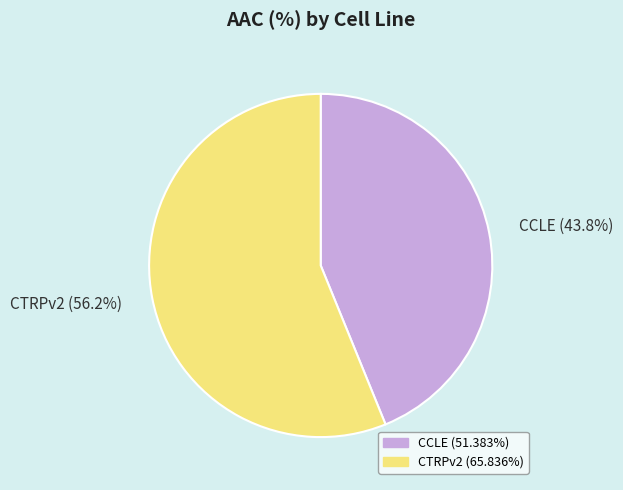

Which slice is the largest?

CTRPv2